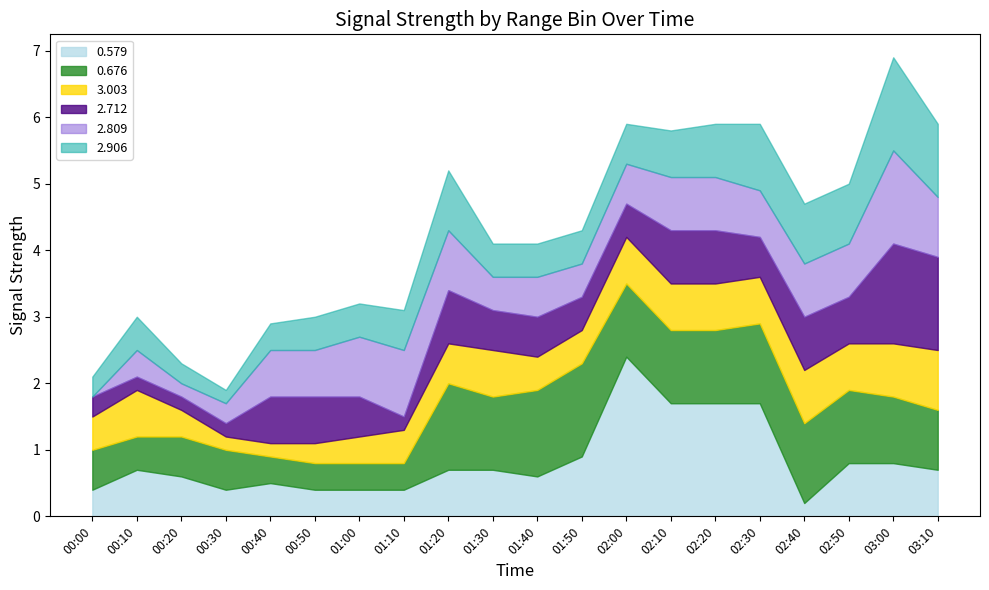

What is the difference between the maximum and minimum values in the 3.003 series?

0.7